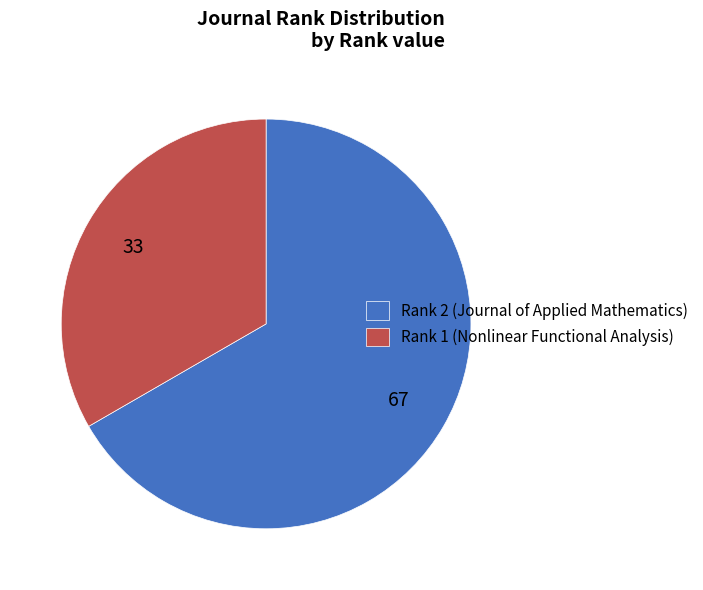

Rank the categories by value from lowest to highest.

Rank 1 (Nonlinear Functional Analysis), Rank 2 (Journal of Applied Mathematics)